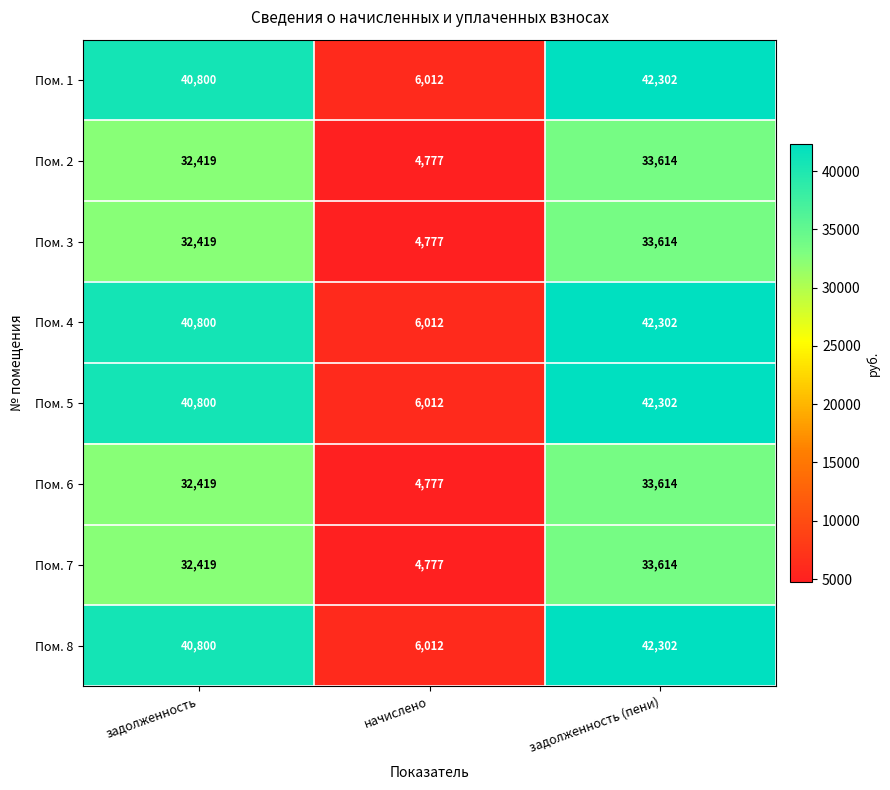

What is the minimum value for Пом. 7?

4777